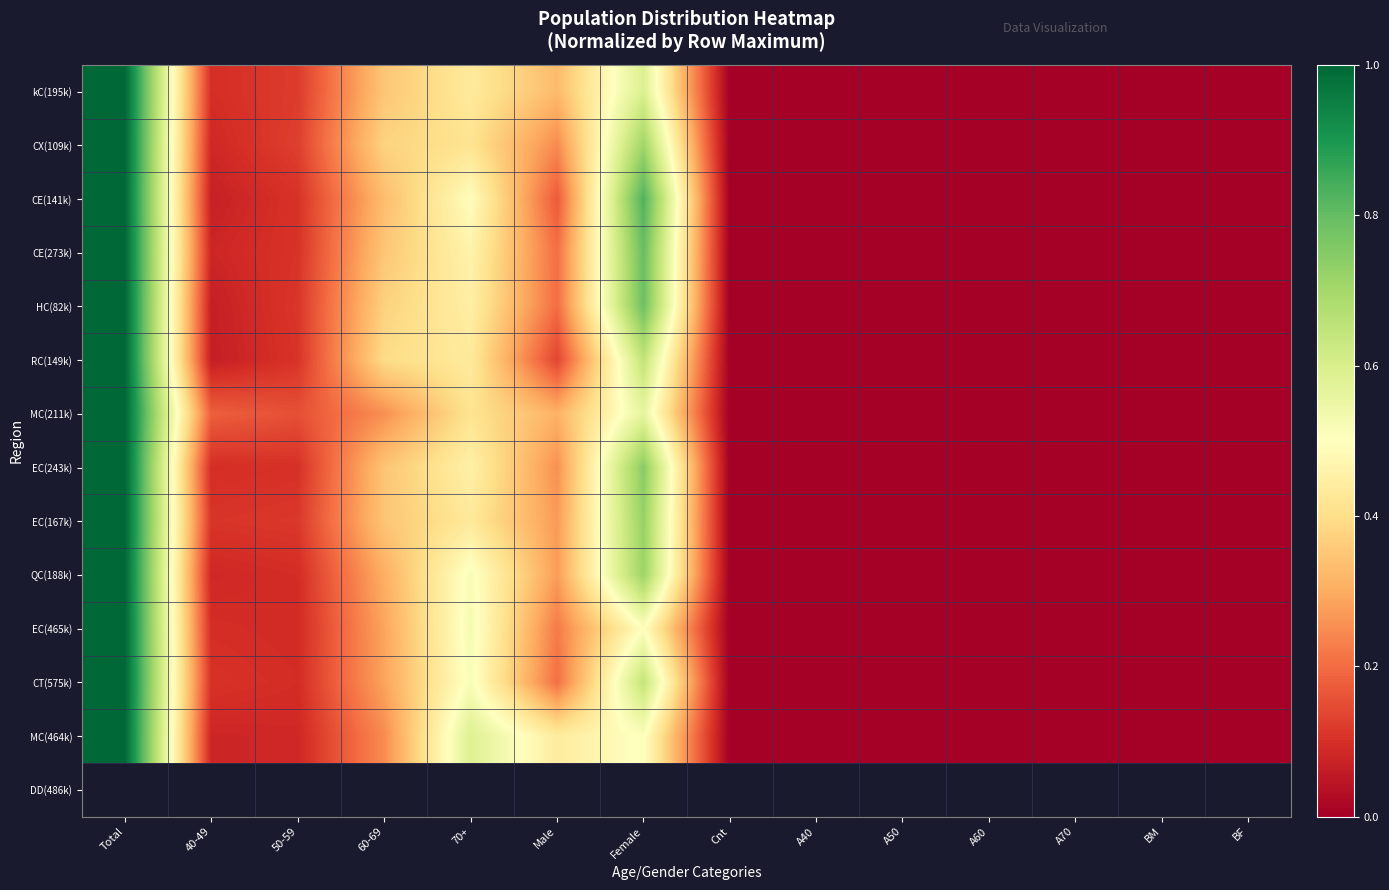

At which category does the chart reach its peak across all series?

Total